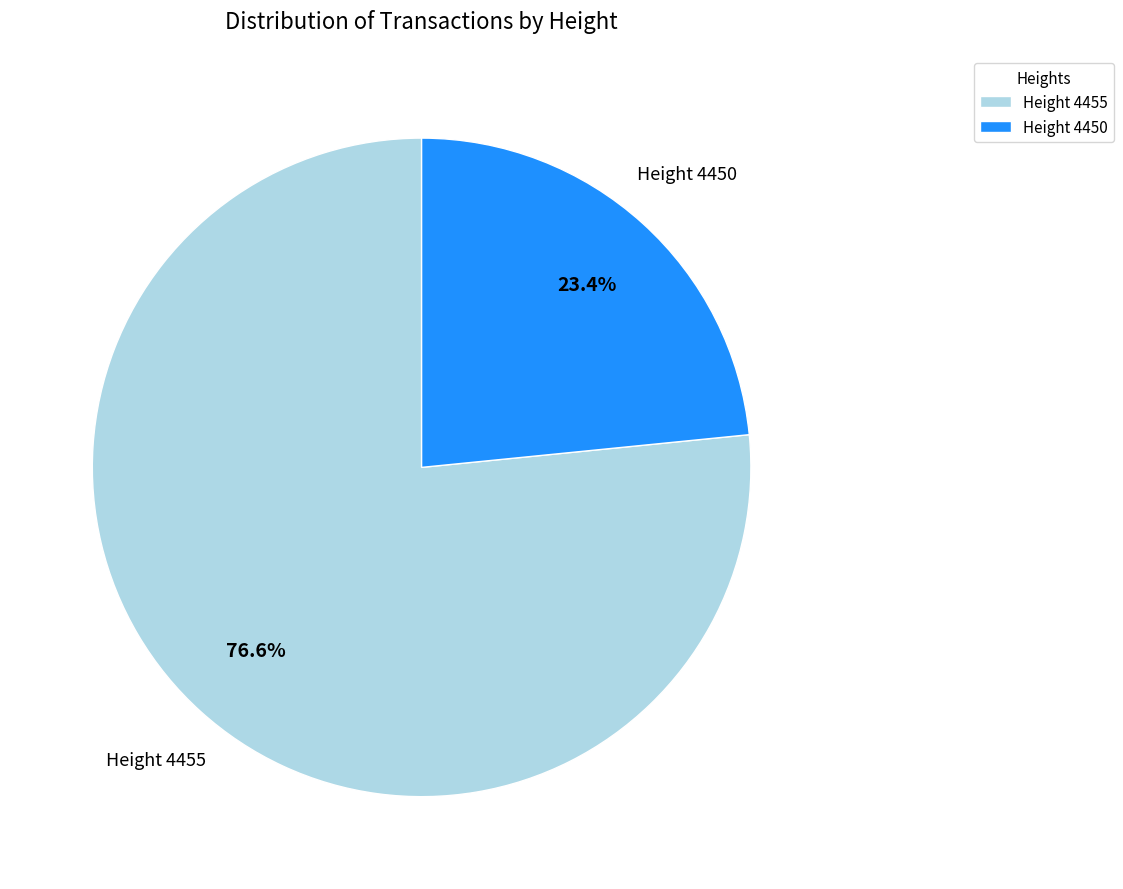

Approximately how many times larger is the value at Height 4450 compared to Height 4455?

0.3